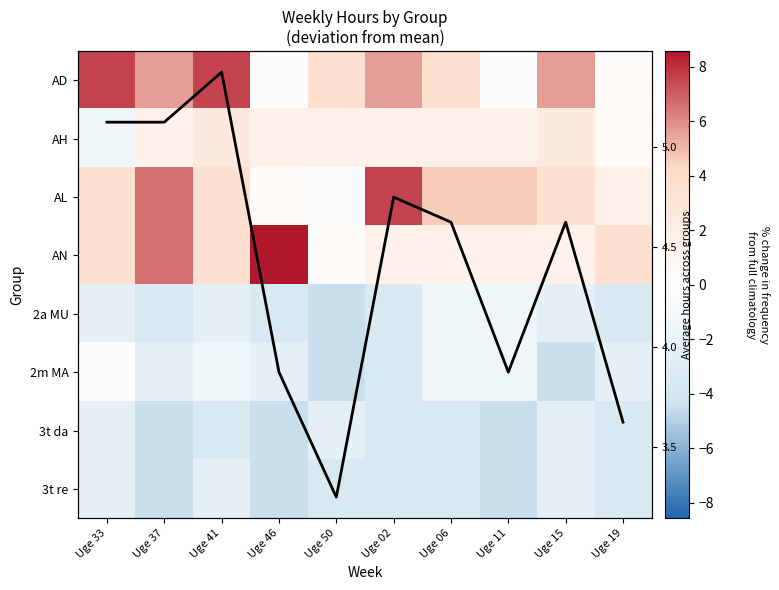

Rank the categories by Avg hours across groups value from lowest to highest.

Uge 50, Uge 19, Uge 46, Uge 11, Uge 06, Uge 15, Uge 02, Uge 33, Uge 37, Uge 41